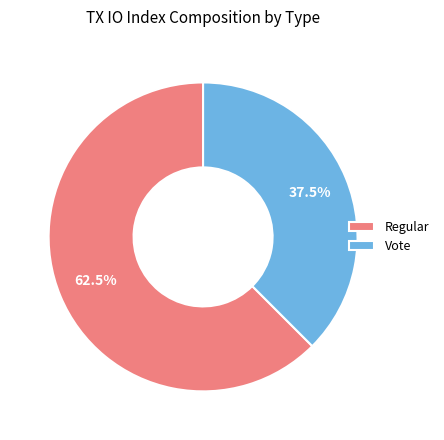

Approximately how many times larger is the value at Vote compared to Regular?

0.6